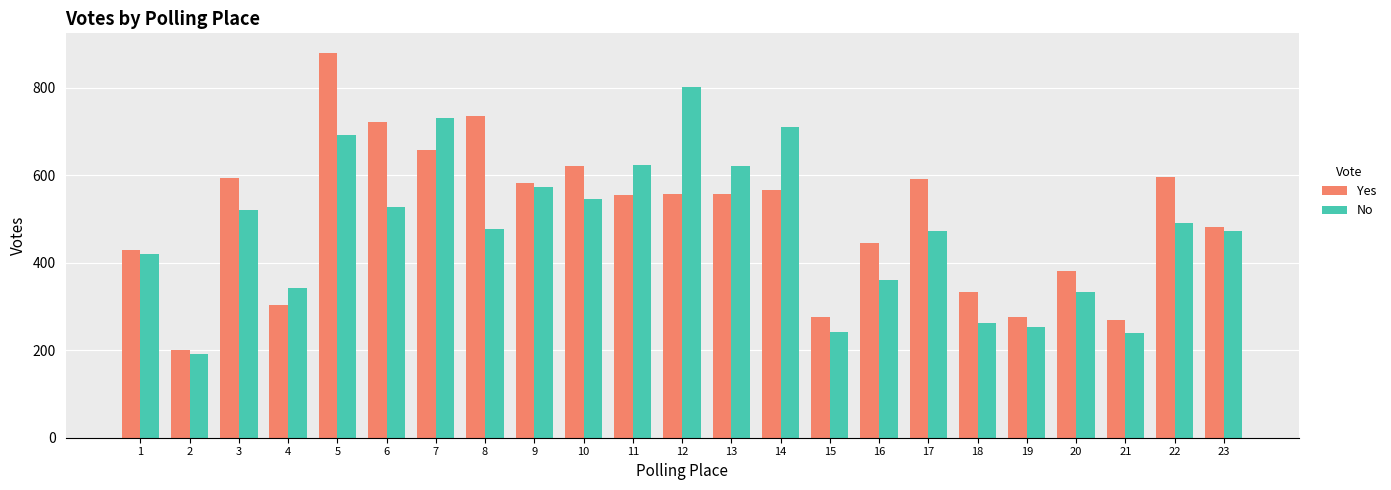

Where is No nearest to the value 497?

22